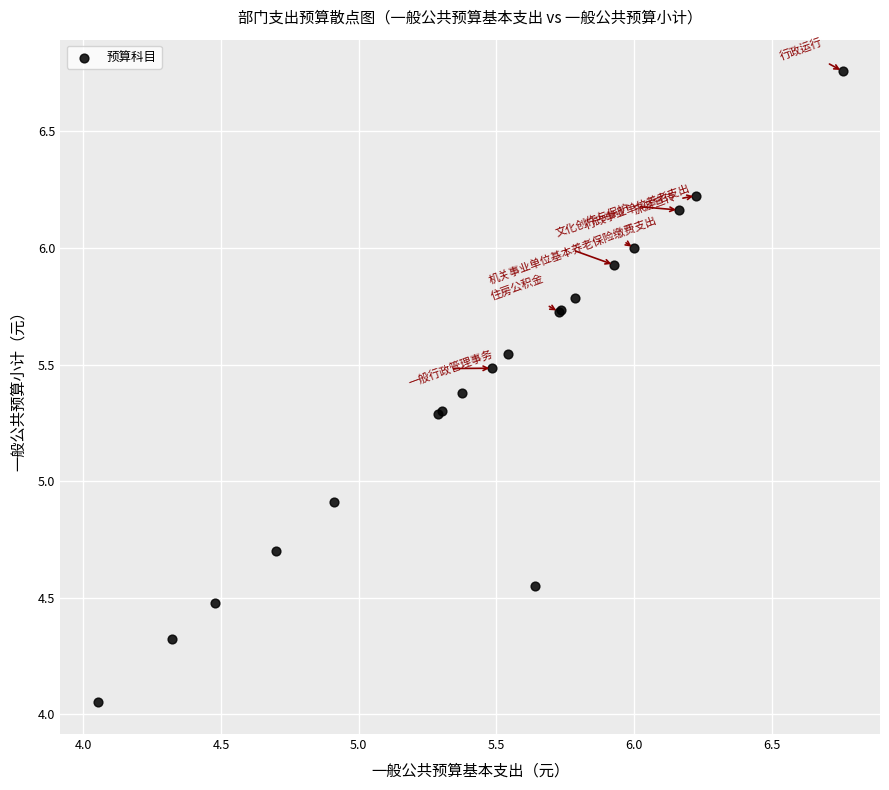

What Y value in the scatter plot is closest to 5?

4.9